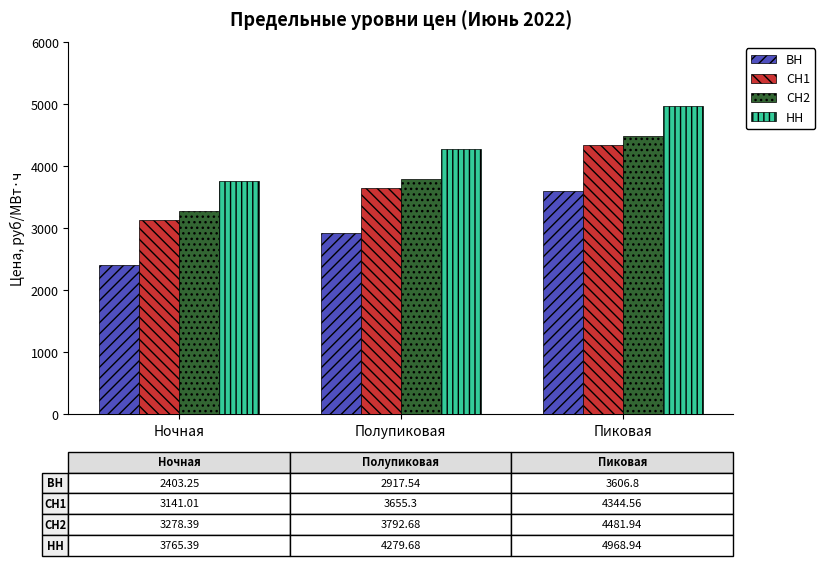

At which label does ВН reach its peak?

Пиковая